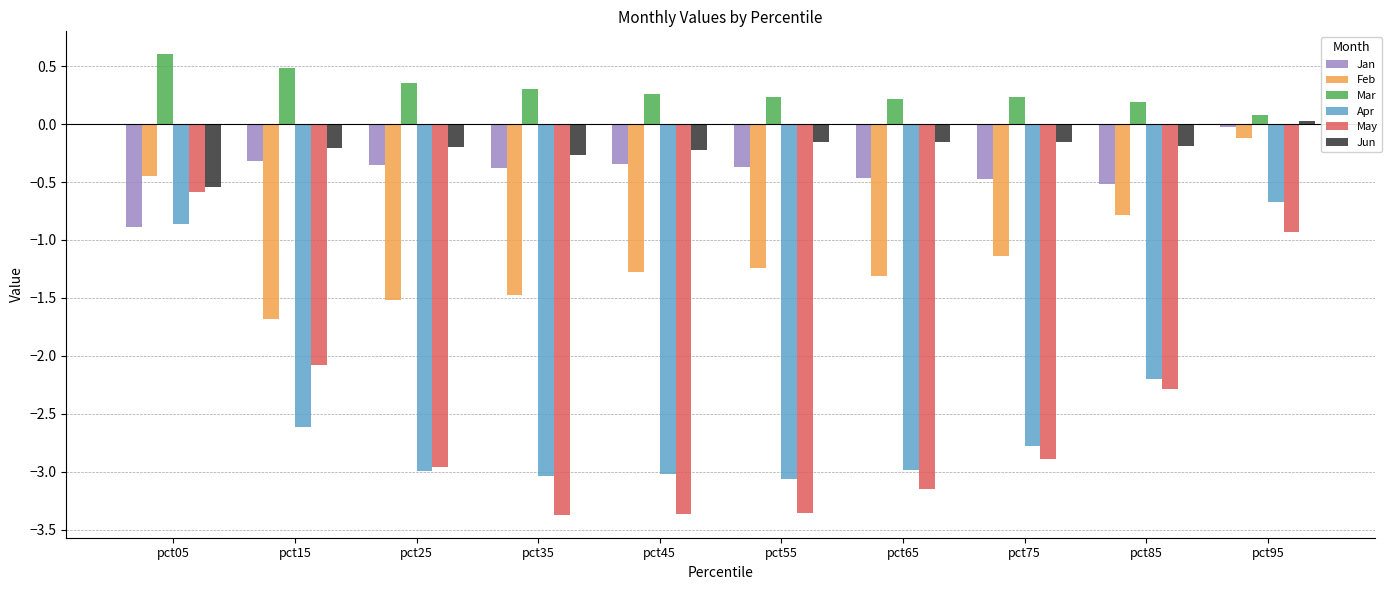

At which label does May reach its peak?

pct05